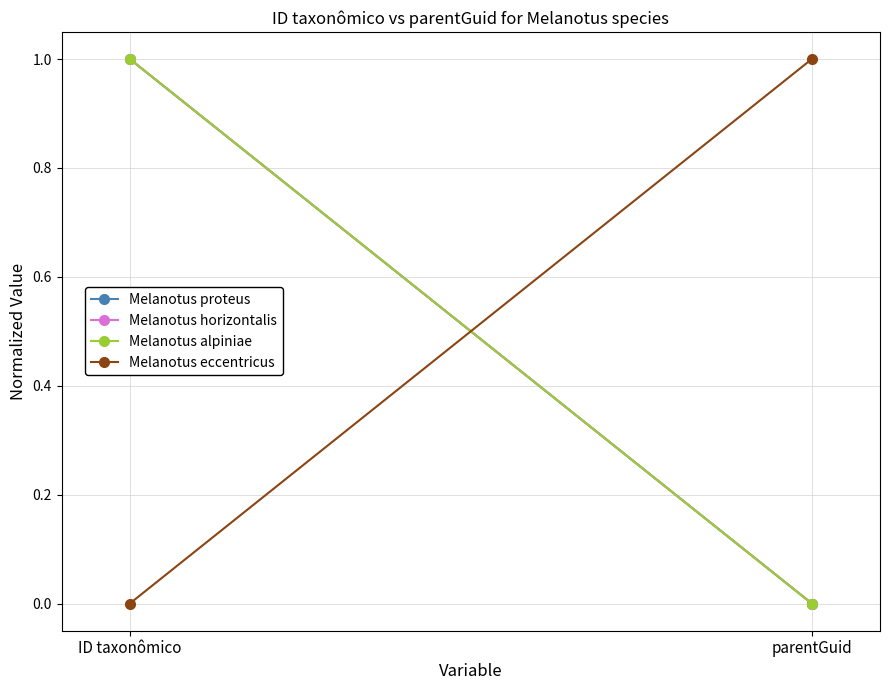

Reading left to right, transcribe all the data shown in this chart.

Melanotus proteus: 1	0
Melanotus horizontalis: 1	0
Melanotus alpiniae: 1	0
Melanotus eccentricus: 0	1